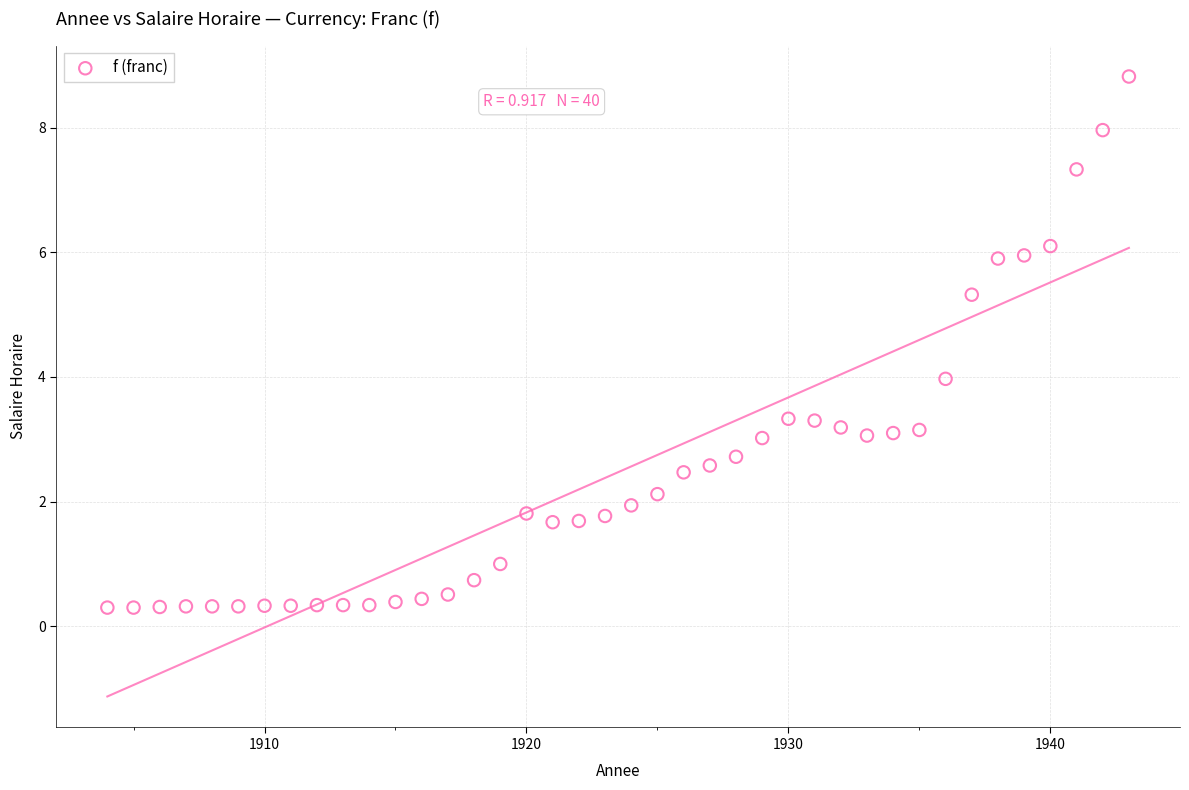

What is the range of X values (max minus min)?

39.0